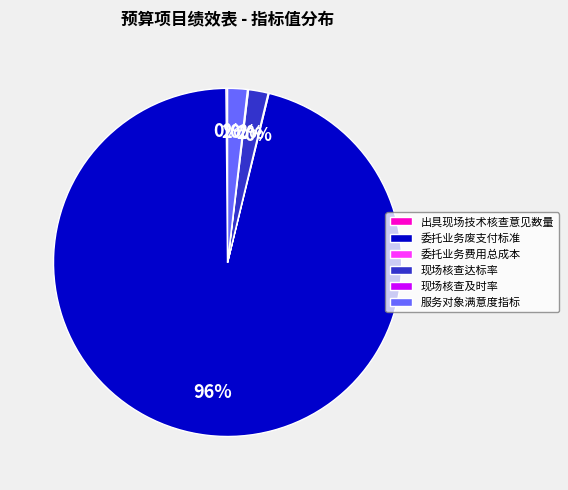

The 服务对象满意度指标 slice represents 2% of the pie. True or false?

True